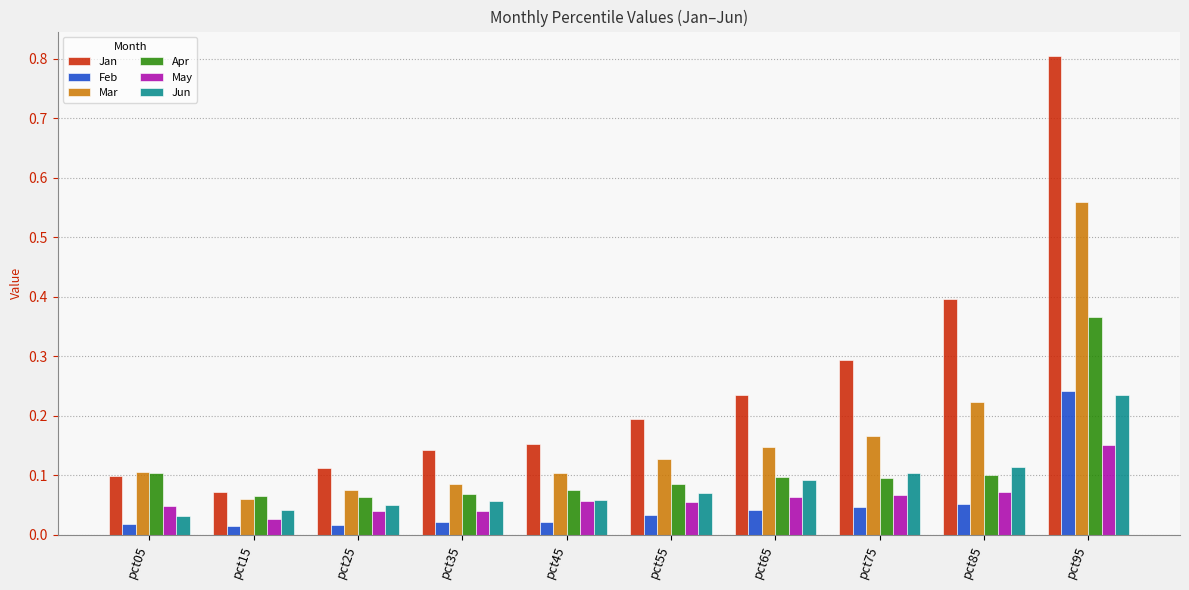

The value of Apr at pct95 is 0.4. True or false?

True